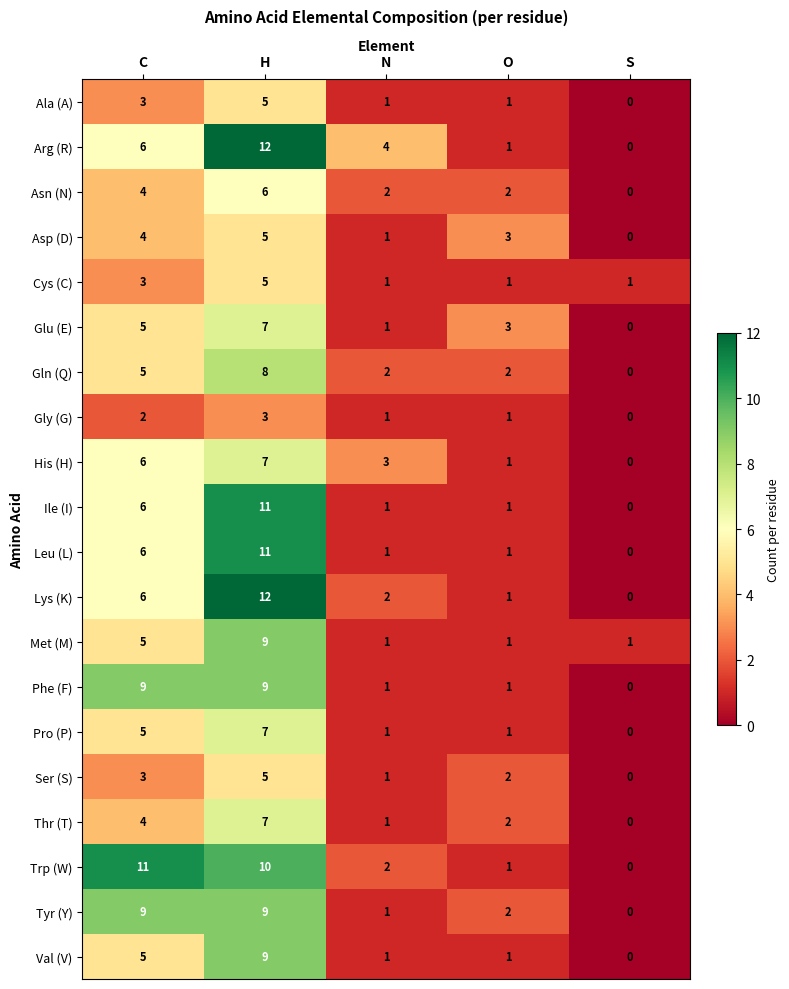

Which category has the lowest value across all series?

S